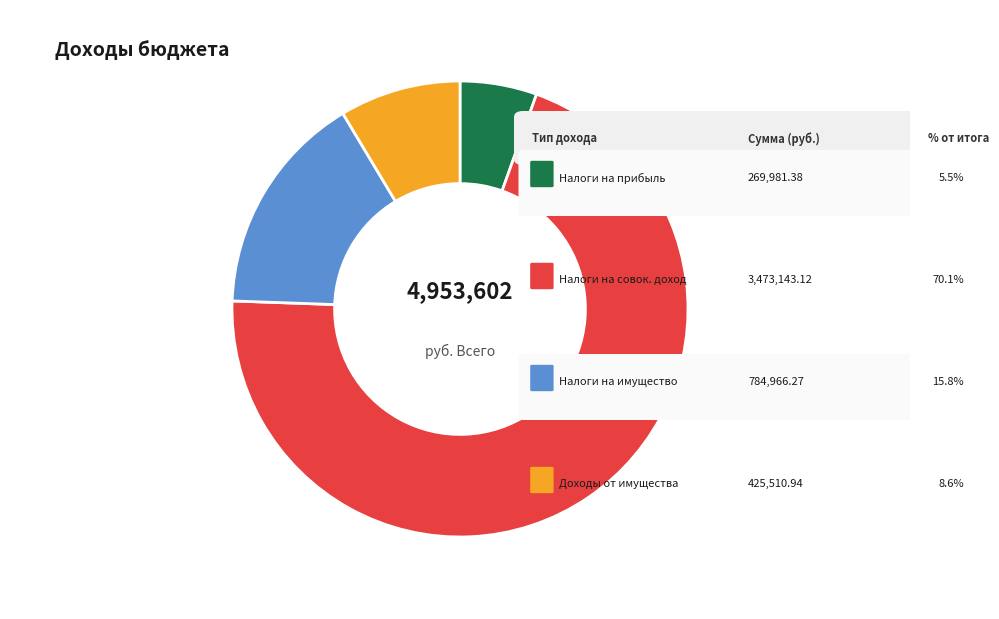

Is there any slice that represents more than half of the pie?

Yes